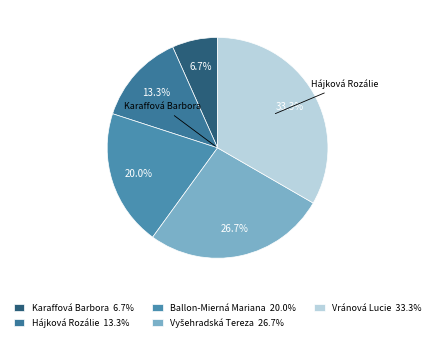

What is the change in value from Ballon-Mierná Mariana to Vránová Lucie?

+2